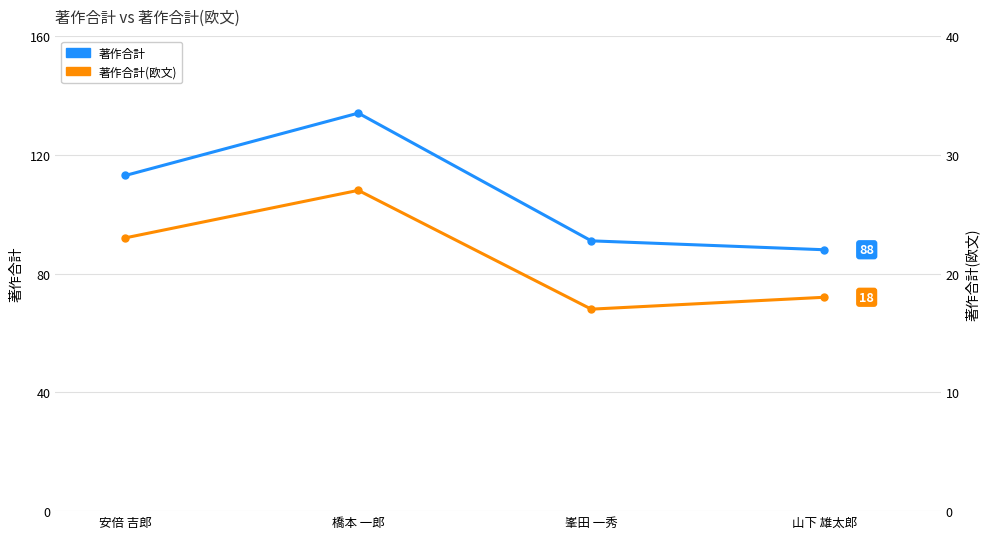

What is the difference between the maximum and second lowest values in the 著作合計 series?

43